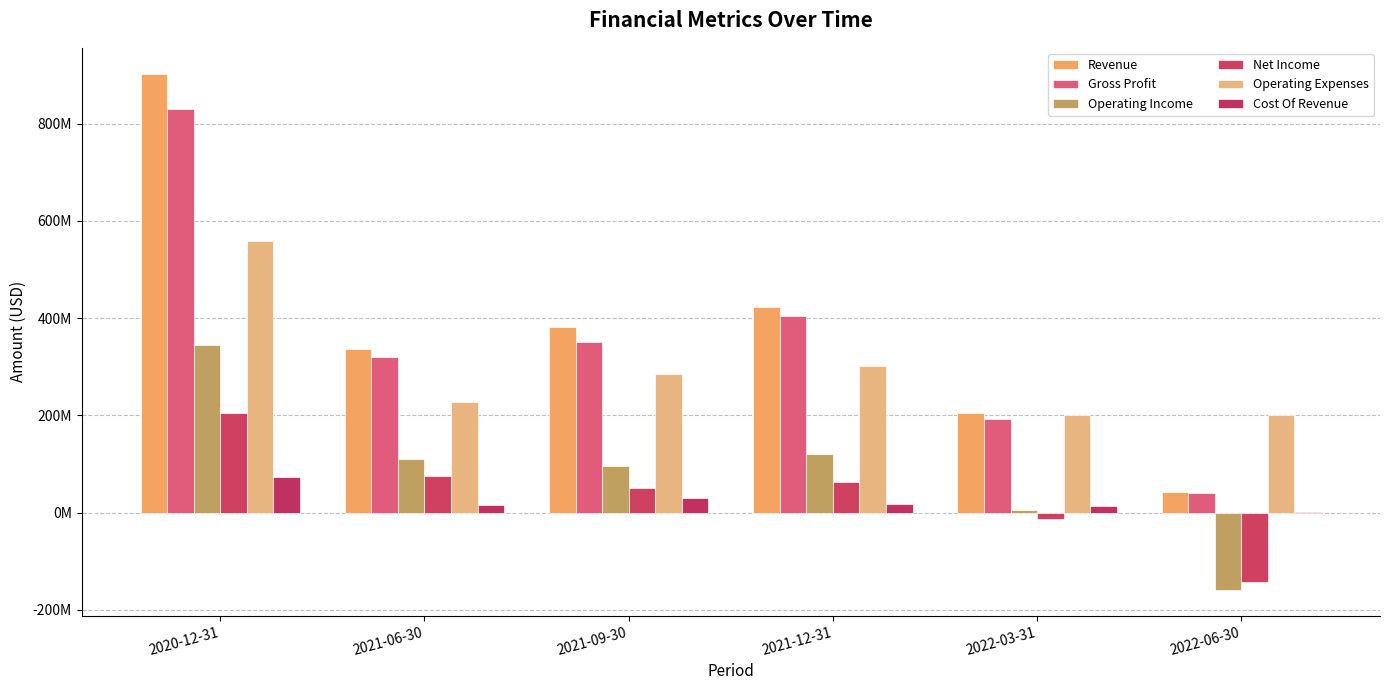

What is the label of the 3rd bar from the left?

2021-09-30